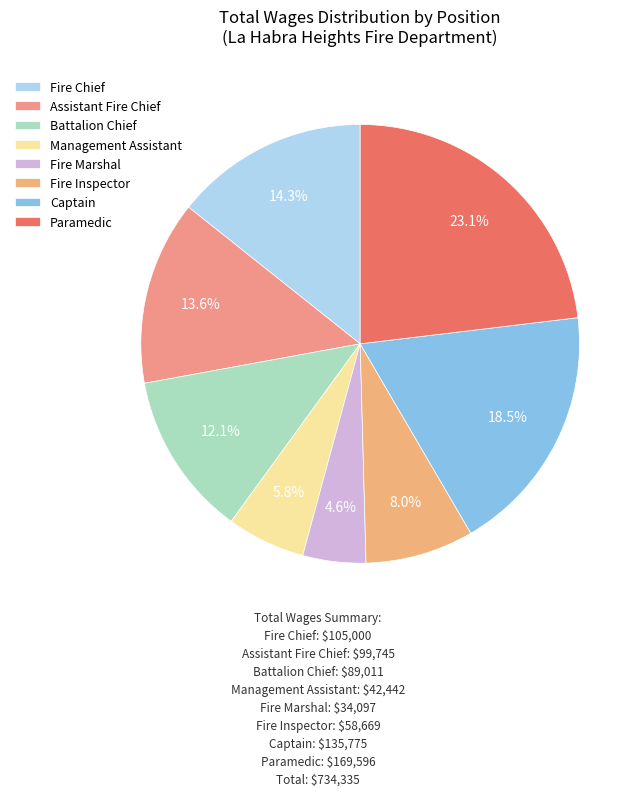

True or false: Captain accounts for 33% of the total.

False